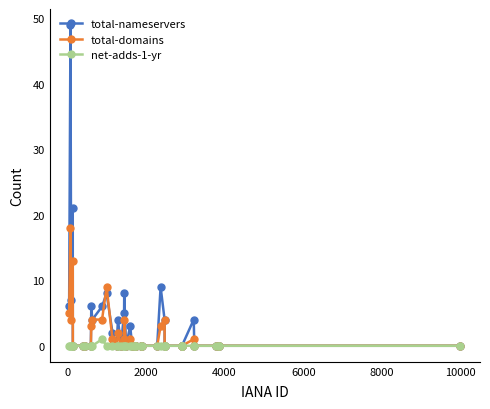

How many lines are shown in the chart?

3